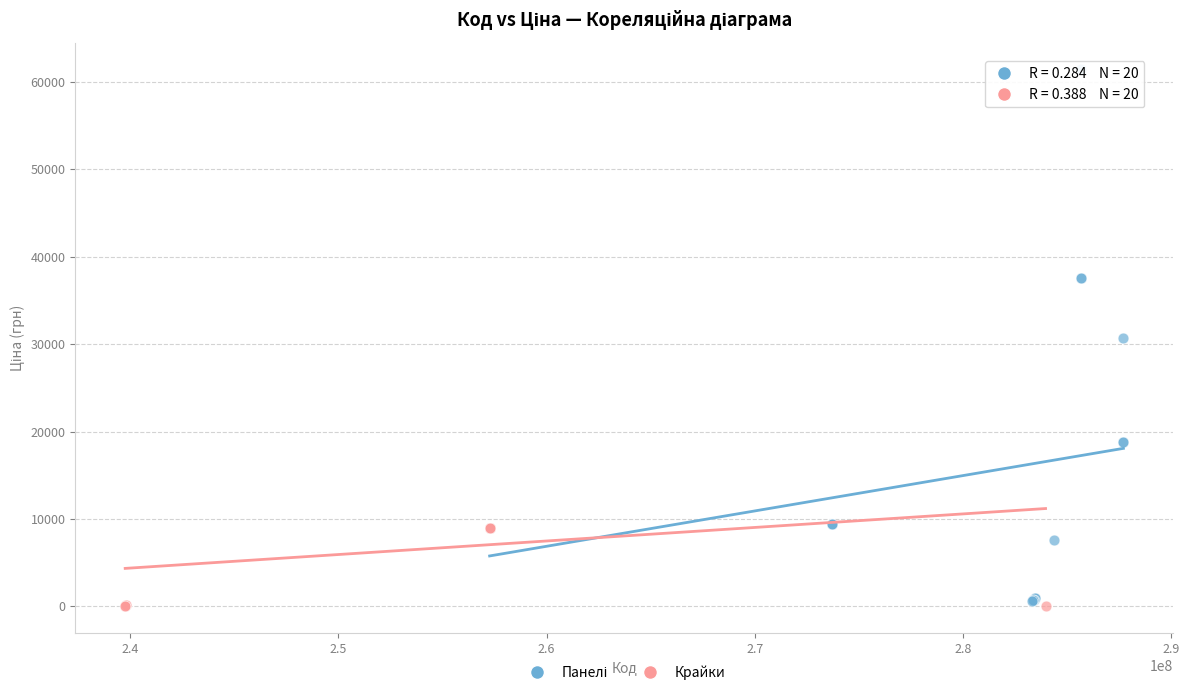

Which series reaches the minimum Y coordinate?

Крайки